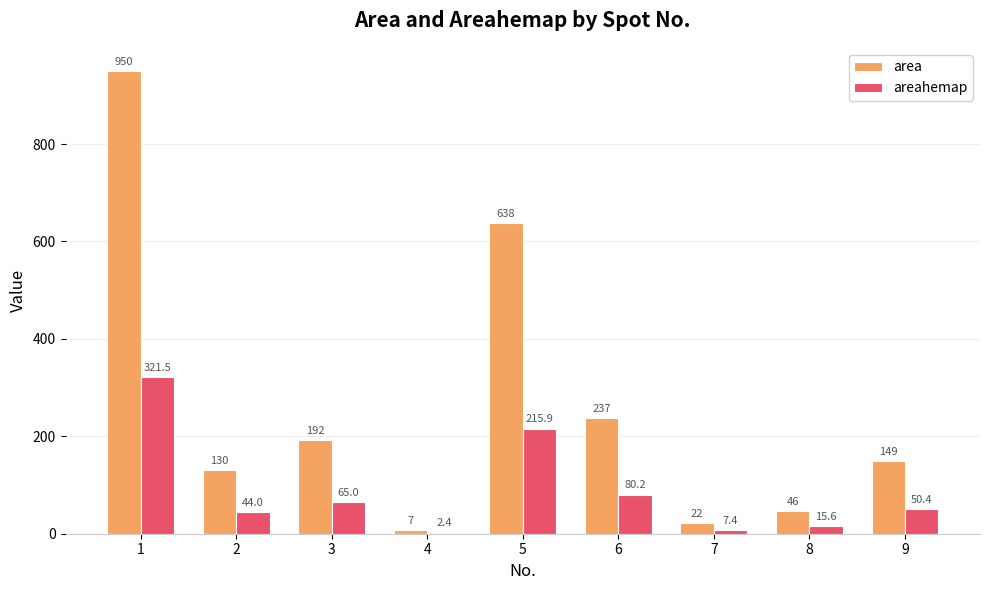

True or false: area has a value of 218.3 at 2.

False